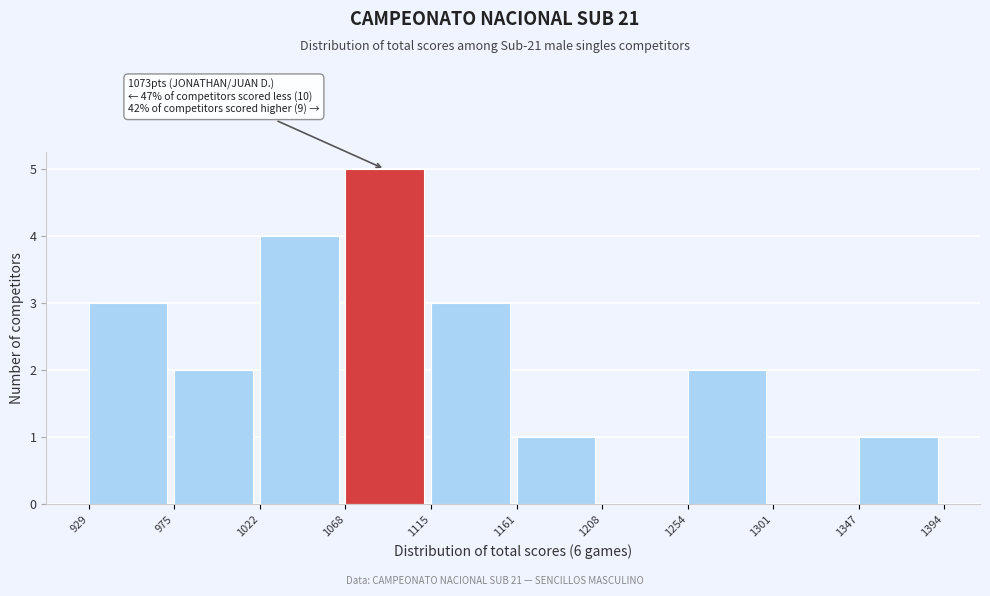

Which range on the x-axis has the tallest bar?

1068 to 1115